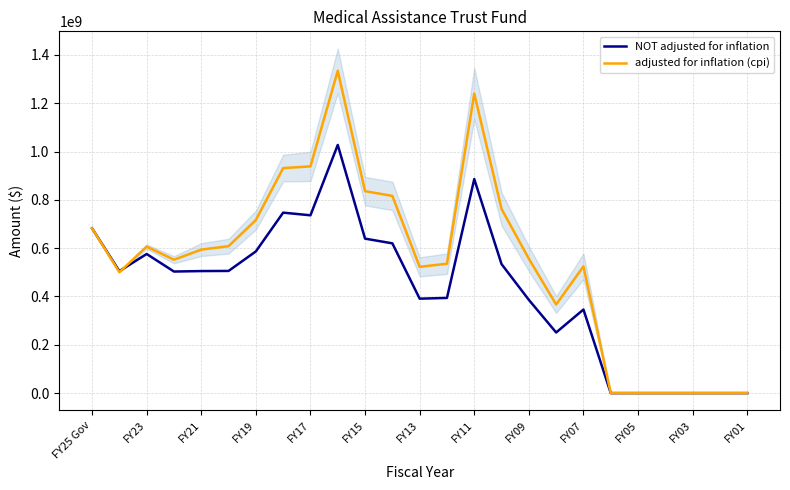

How many series are shown in this chart?

2